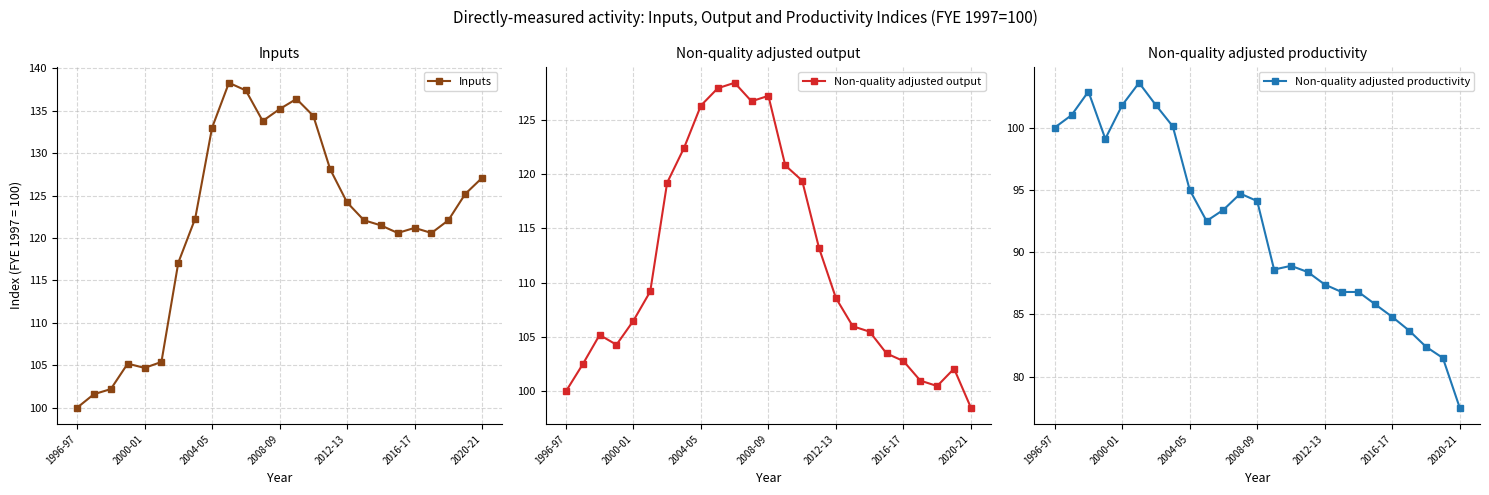

What is the minimum value for Non-quality adjusted productivity?

77.5